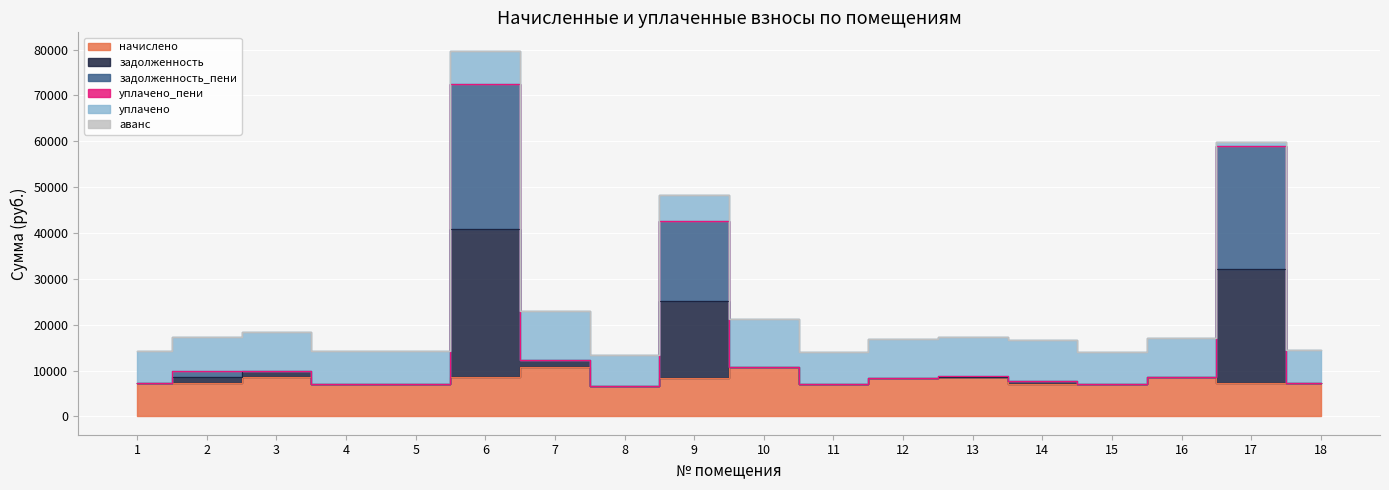

Where is the first local maximum for начислено?

3